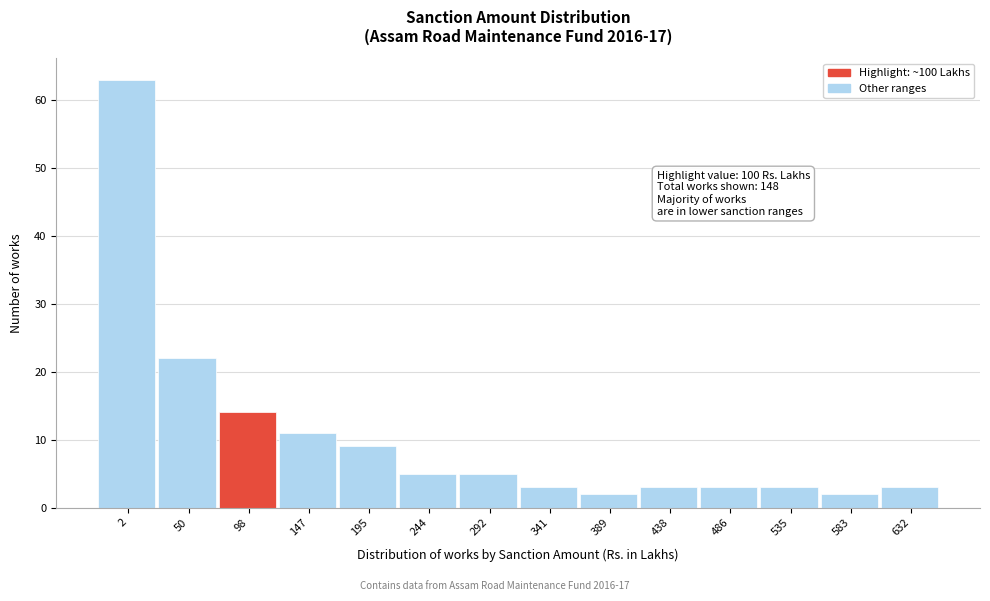

Reading left to right, extract all data points from this chart.

63	22	14	11	9	5	5	3	2	3	3	3	2	3